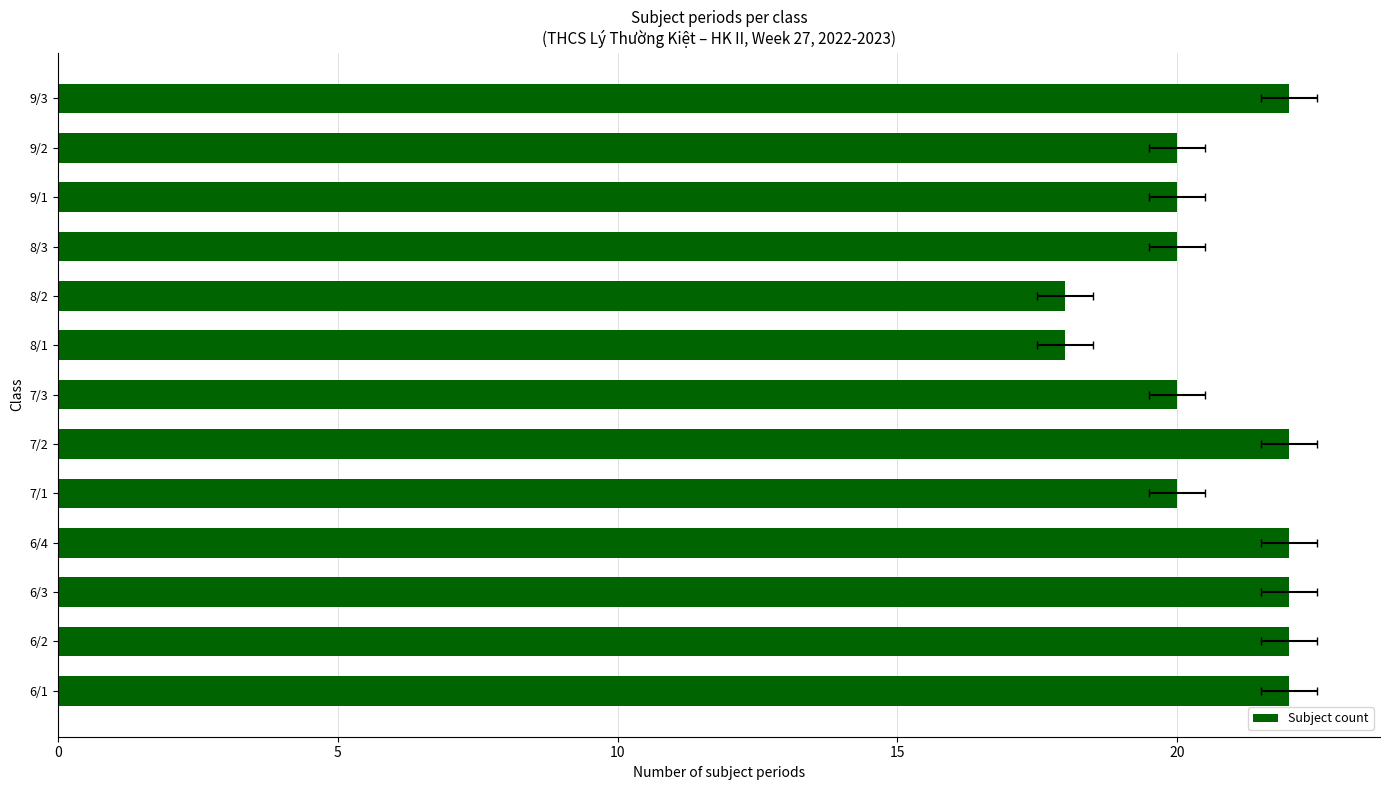

What is the change in value from 8/1 to 9/1?

+2